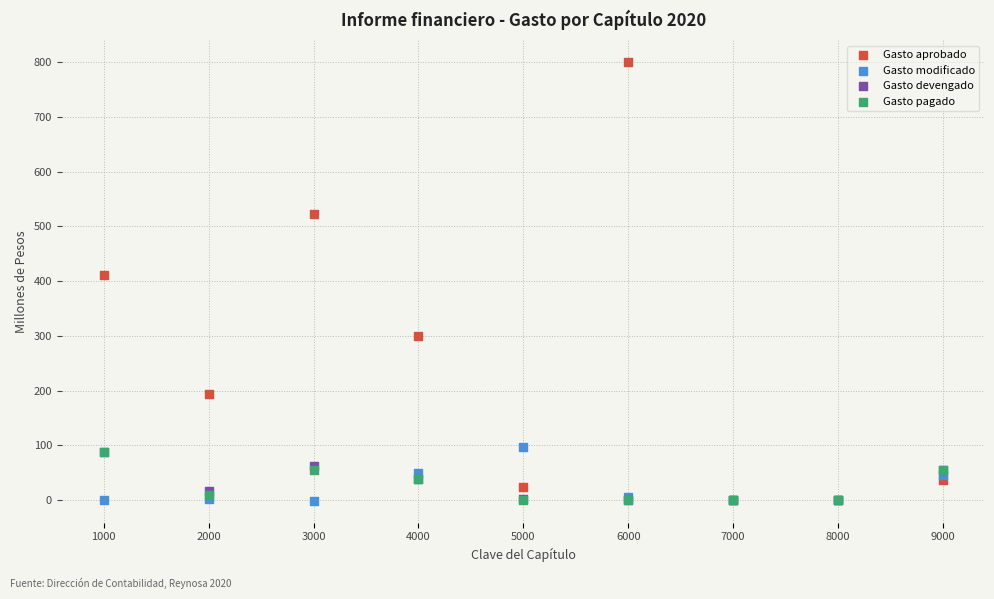

What are all the series names shown in the legend?

Gasto aprobado, Gasto modificado, Gasto devengado, Gasto pagado